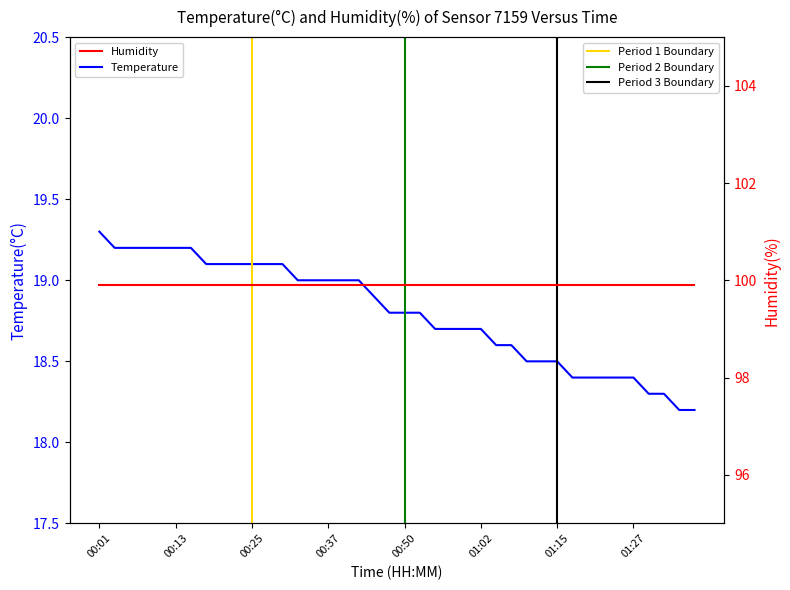

At which label is the value closest to 18?

38